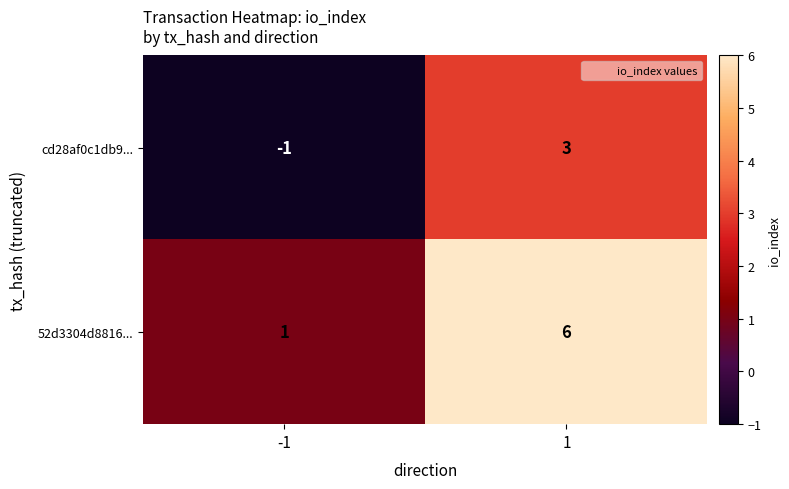

Reading left to right, extract all data points from this chart.

cd28af0c1db9...: -1=-1	1=3
52d3304d8816...: -1=1	1=6